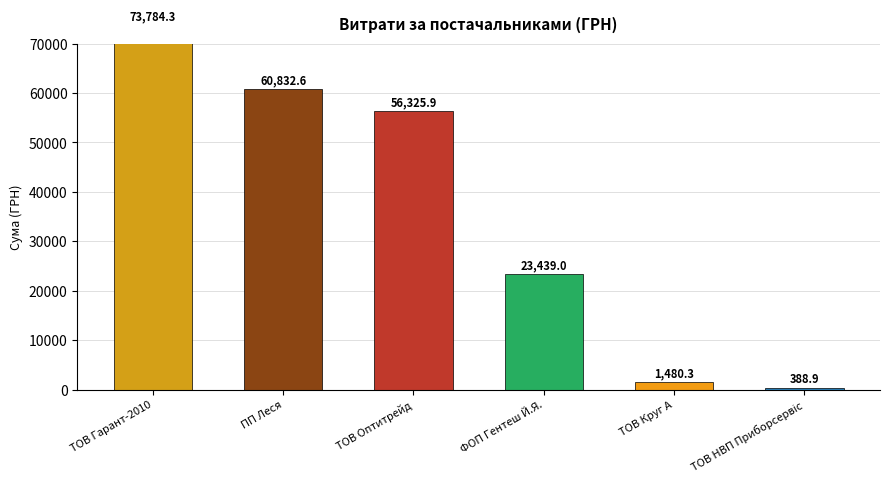

What is the minimum value shown in the chart?

388.9